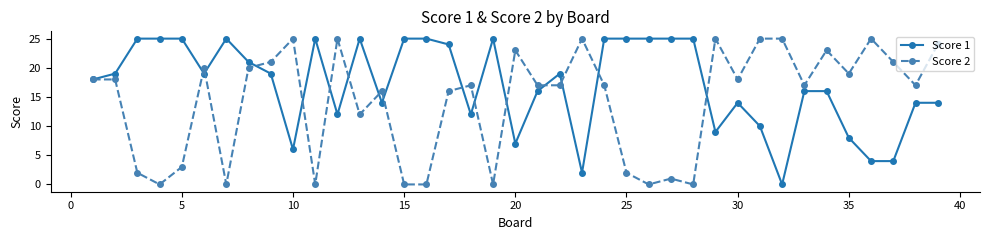

True or false: Score 1 has more than 0 points higher than both neighbors.

True